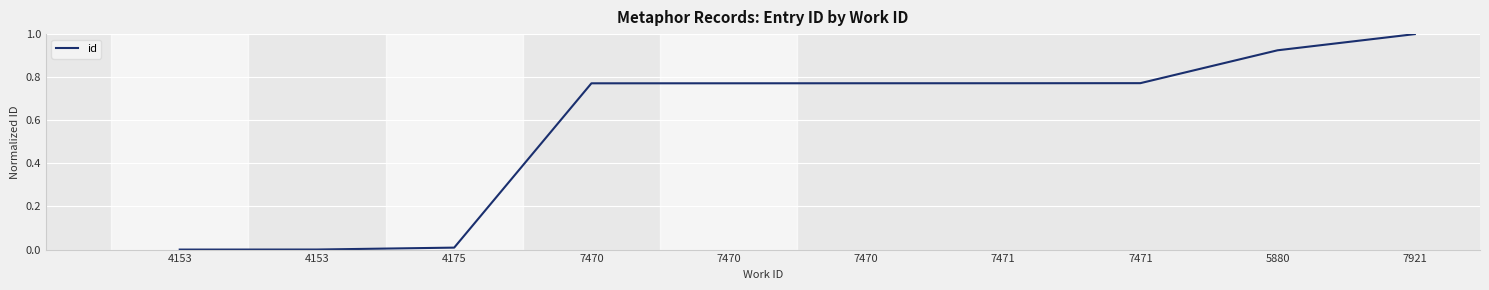

Does the chart display data point markers on the line(s)?

No